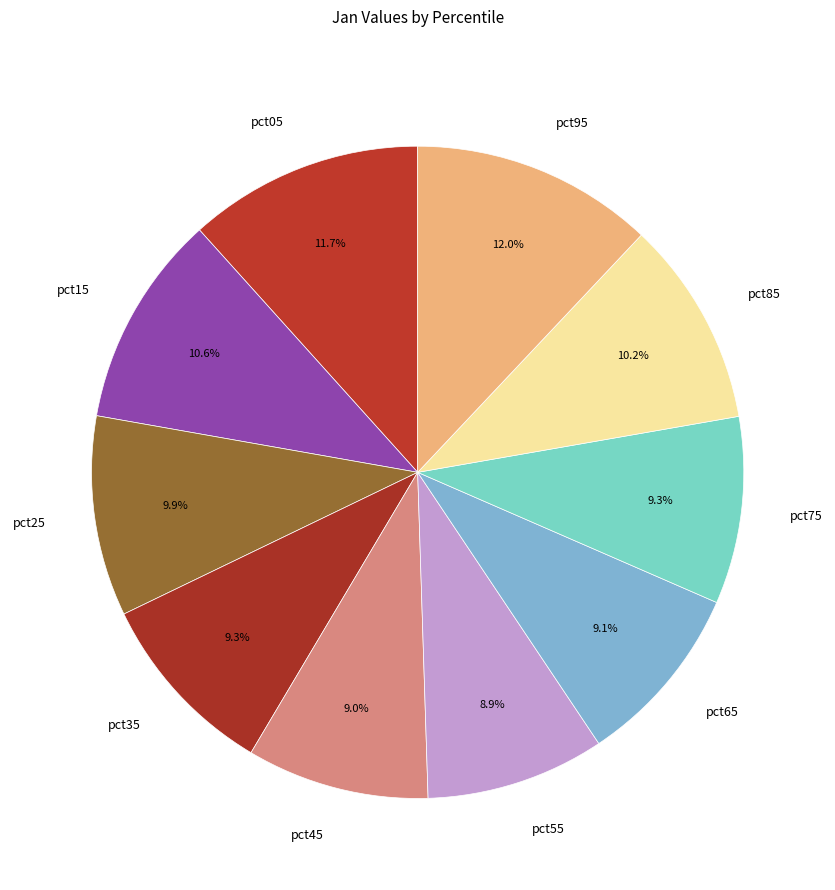

To the nearest percent, what is the difference between the pct15 and pct25 slice percentages?

1%